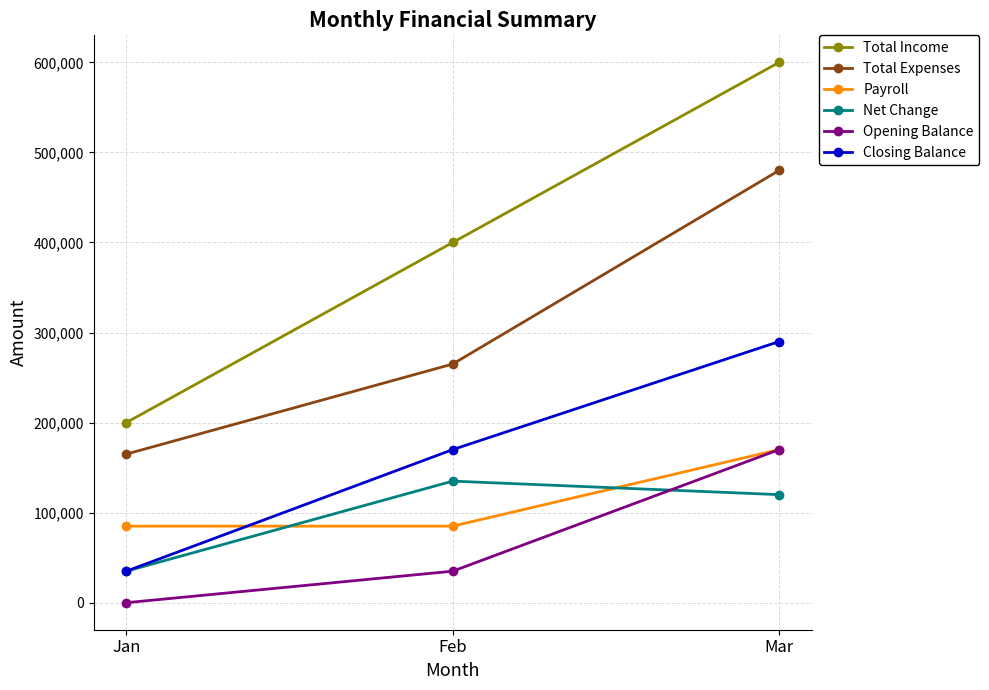

What is the value of the Total Income point at the 3rd from the left?

600000